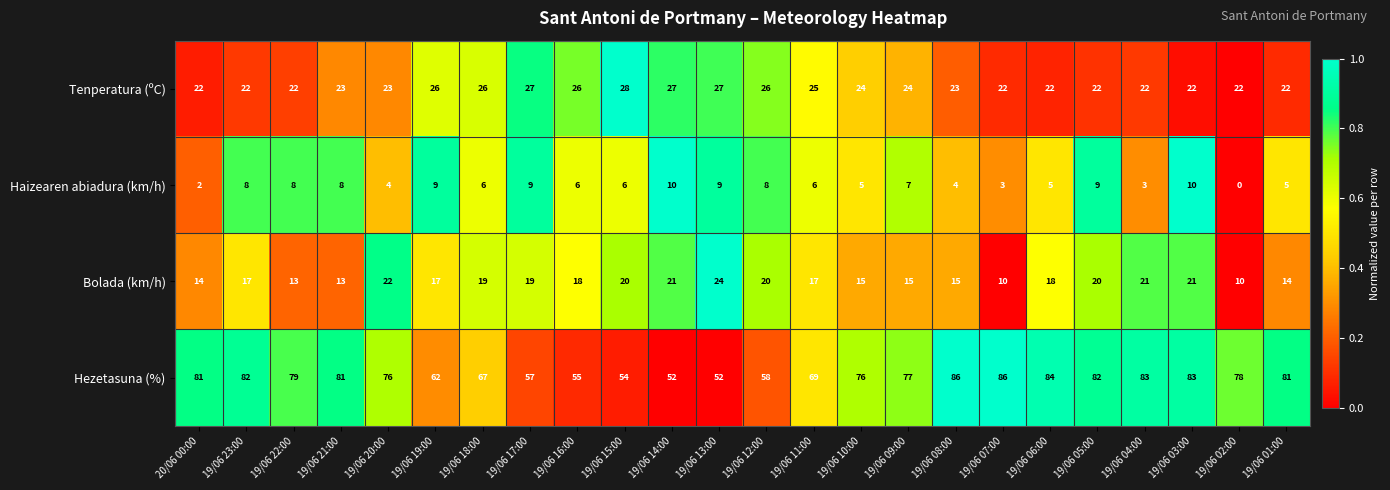

What is the difference between the maximum and minimum values in the Tenperatura (ºC) series?

6